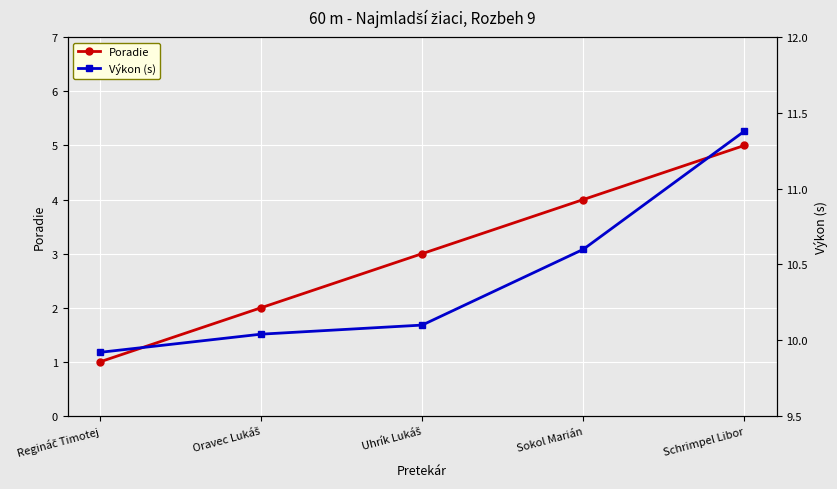

What is the spread (max minus min) of values at Uhrík Lukáš?

7.1